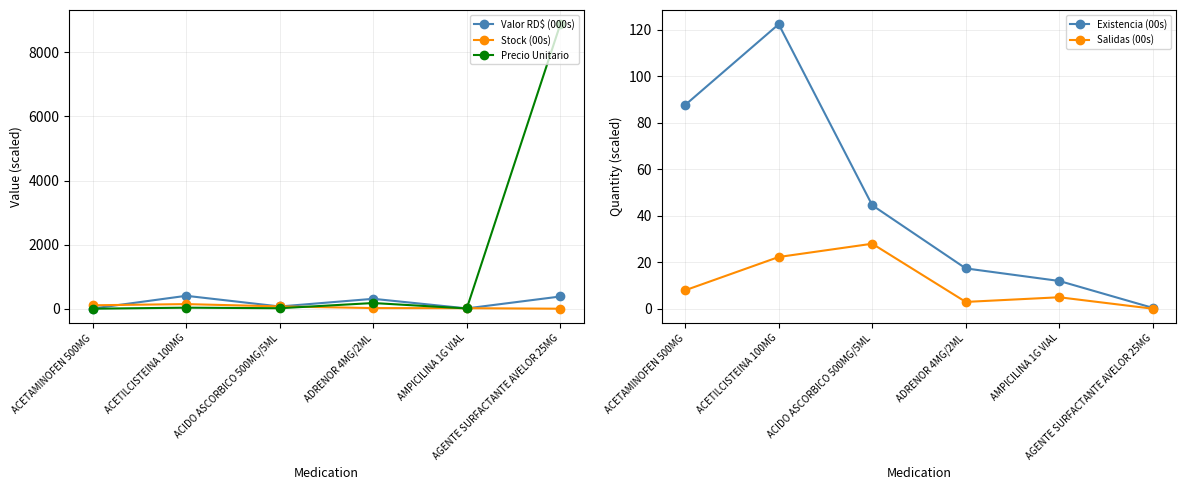

Is the value of Salidas (00s) at AGENTE SURFACTANTE AVELOR 25MG greater than the value of Stock (00s) at ACETAMINOFEN 500MG?

No